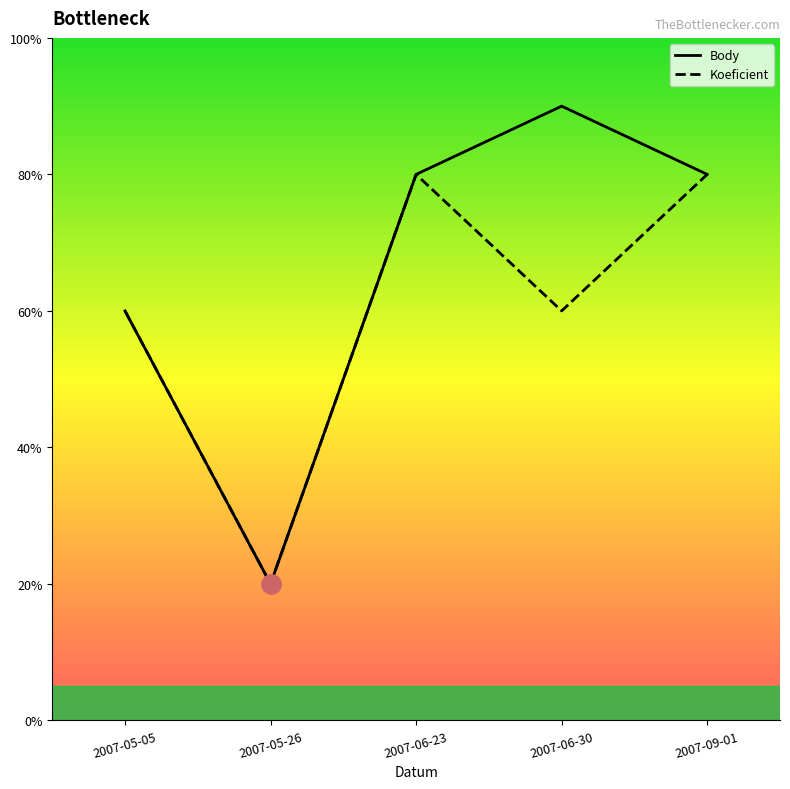

Between 2007-05-05 and 2007-06-30, which series saw the biggest shift?

Body